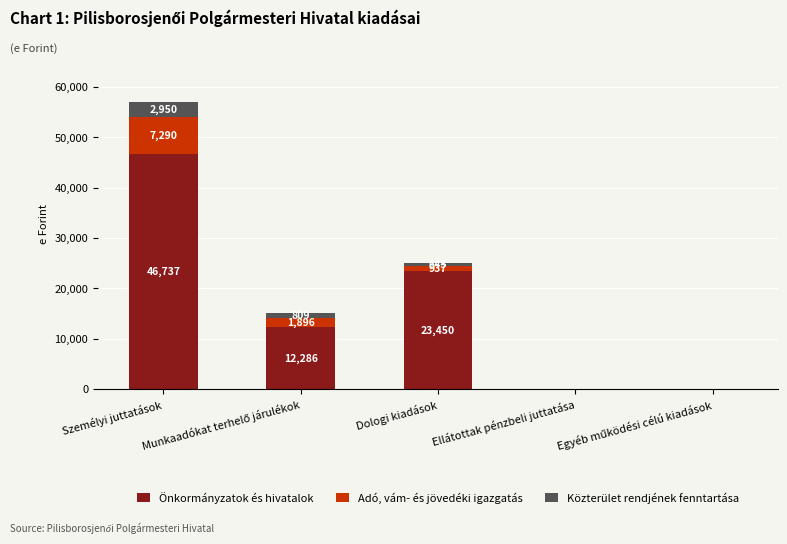

How many categories are shown in the chart?

5